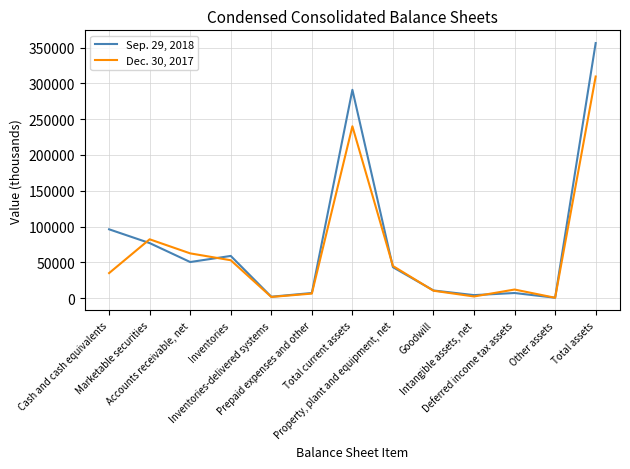

Between which two adjacent categories do Sep. 29, 2018 and Dec. 30, 2017 first intersect?

Cash and cash equivalents and Marketable securities